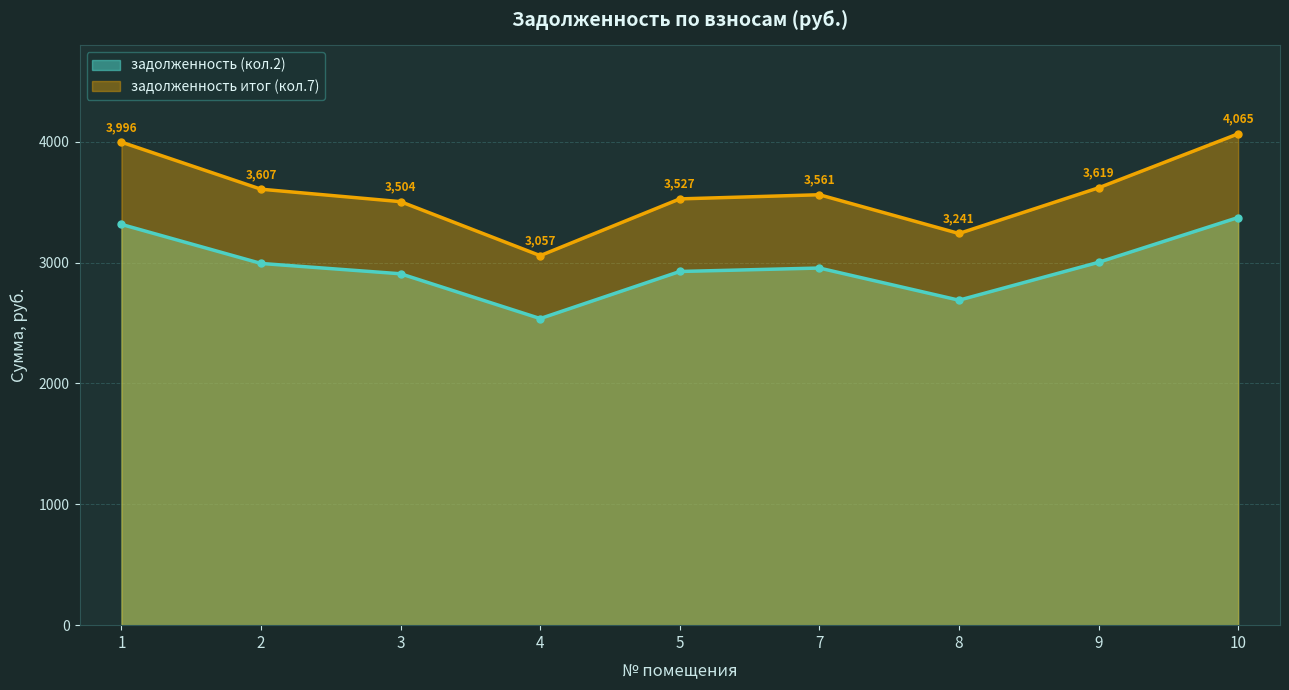

True or false: задолженность (кол.2) and задолженность итог (кол.7) intersect in this chart.

False